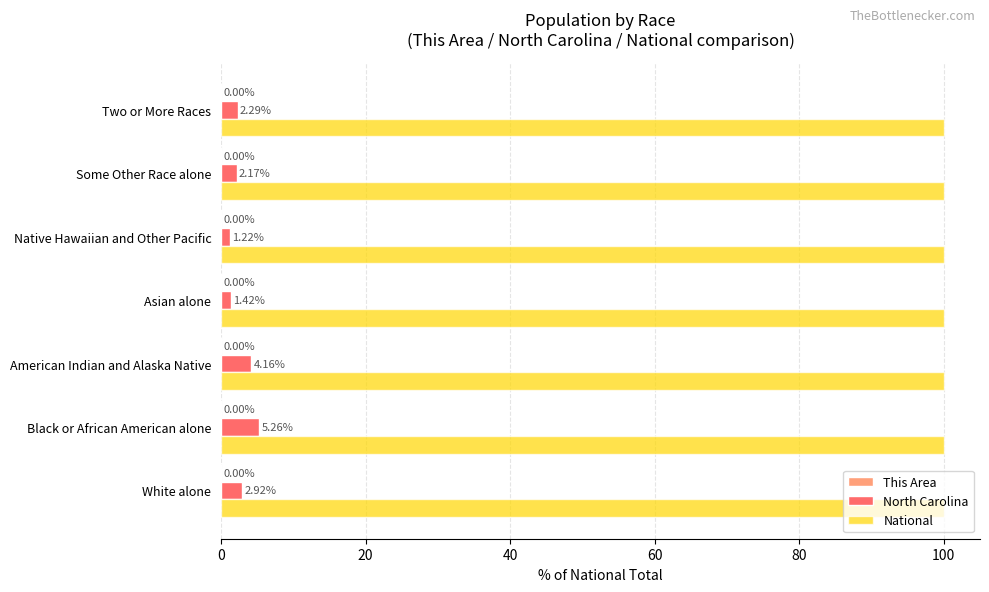

Count the number of categories in the chart.

7